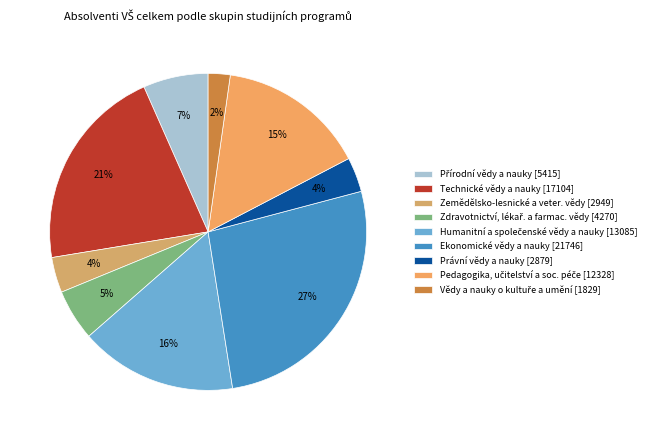

What percentage is the Přírodní vědy a nauky slice, to the nearest percent?

7%